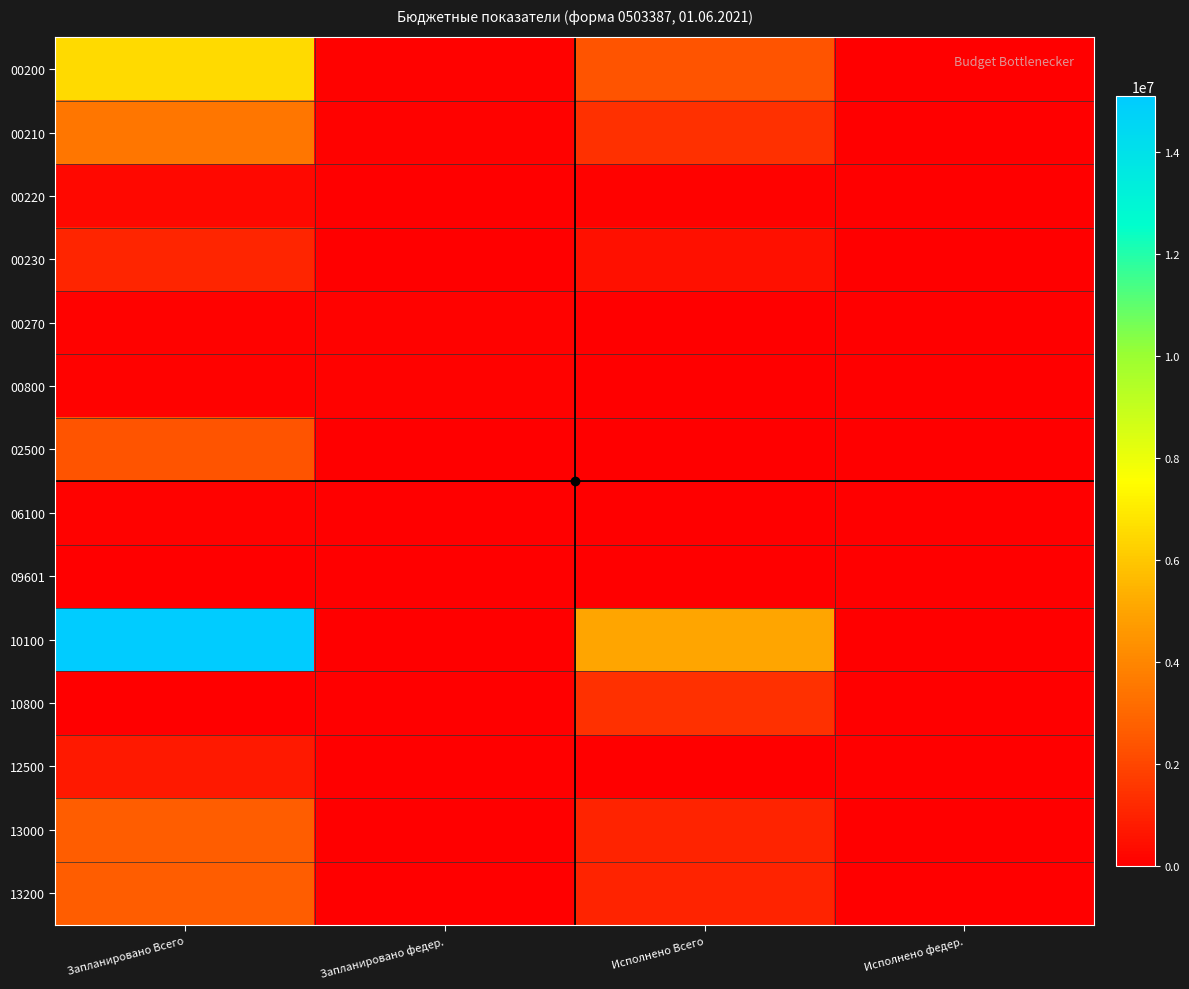

Count the number of categories in the chart.

4